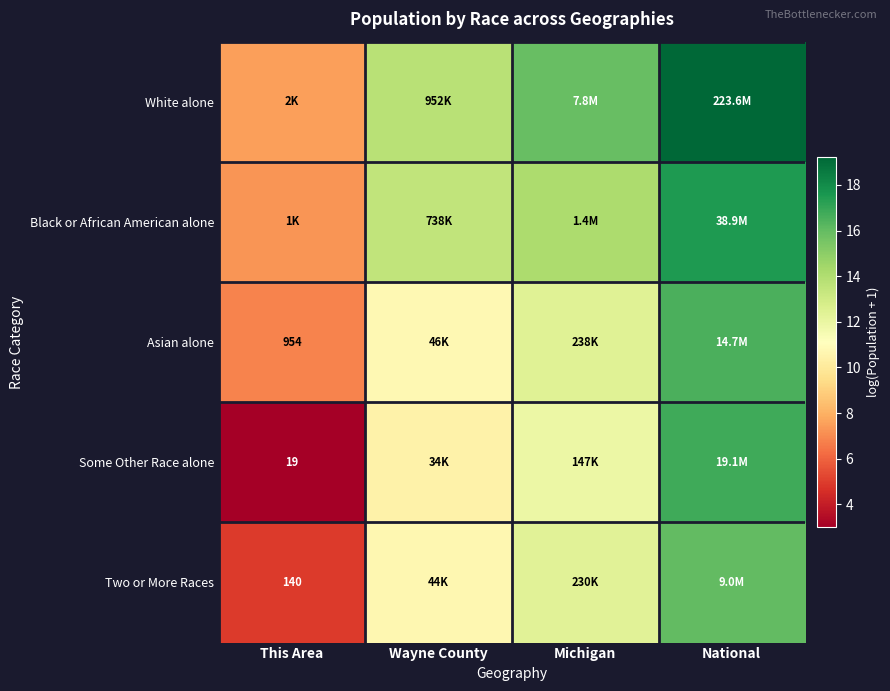

What is the approximate value of Asian alone at Wayne County?

10.7